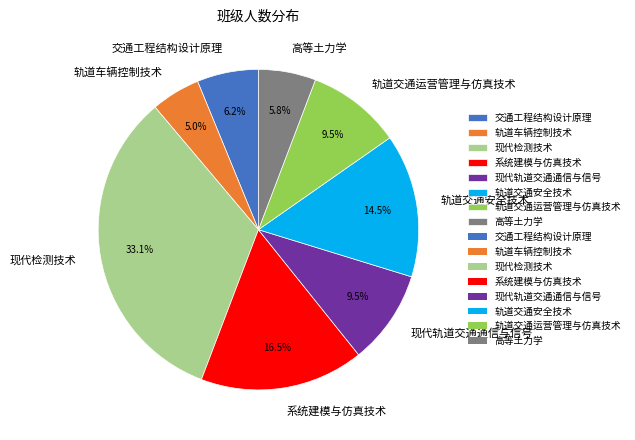

How much of the chart is everything except 现代轨道交通通信与信号?

90.5%